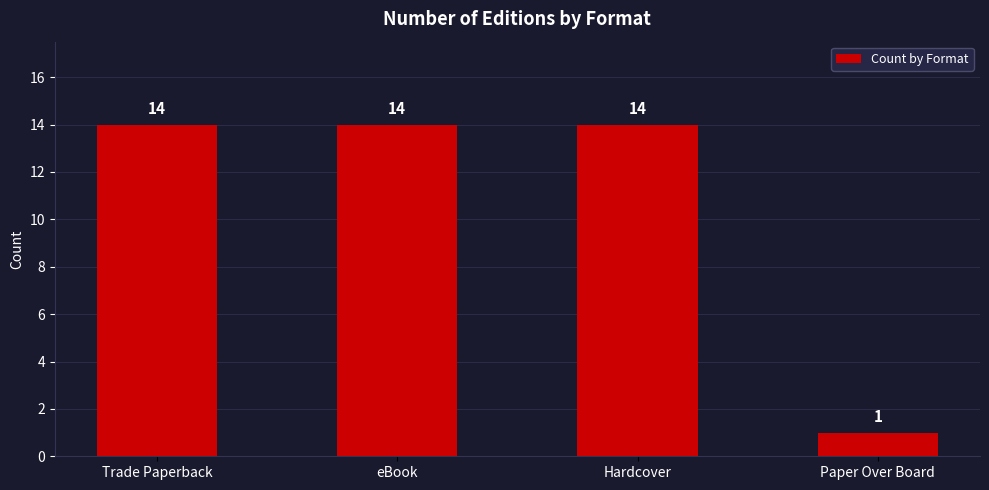

Does the chart contain stacked bars?

No